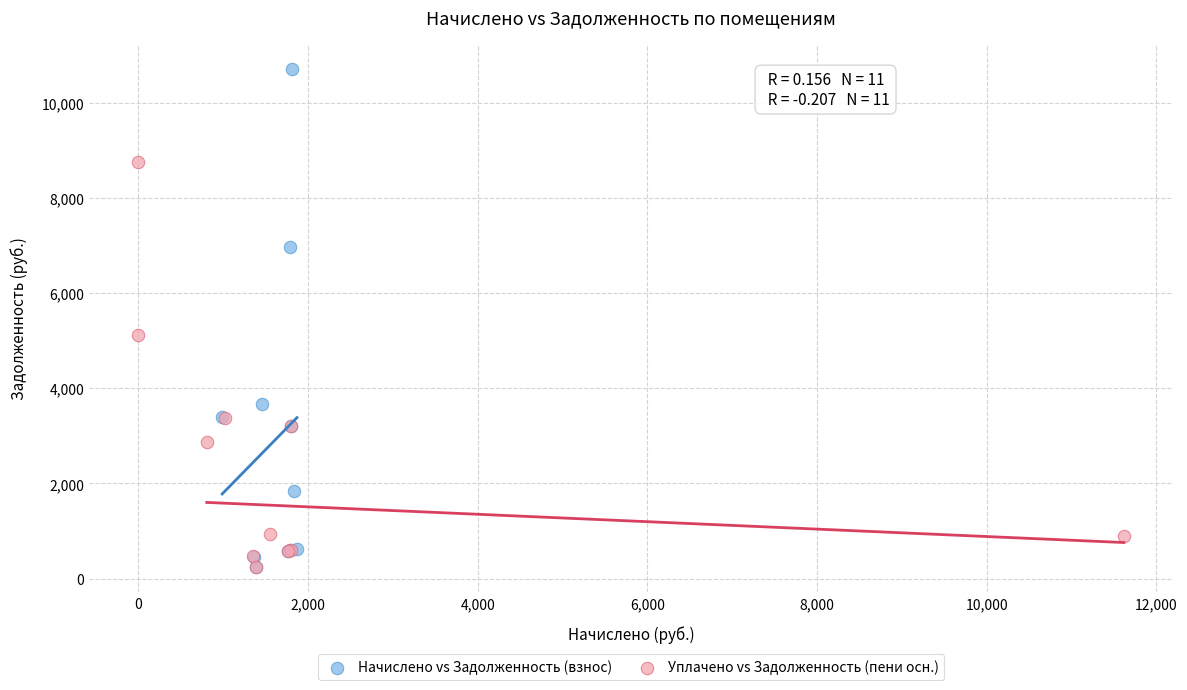

Which series has the widest spread of Y values?

Начислено vs Задолженность (взнос)